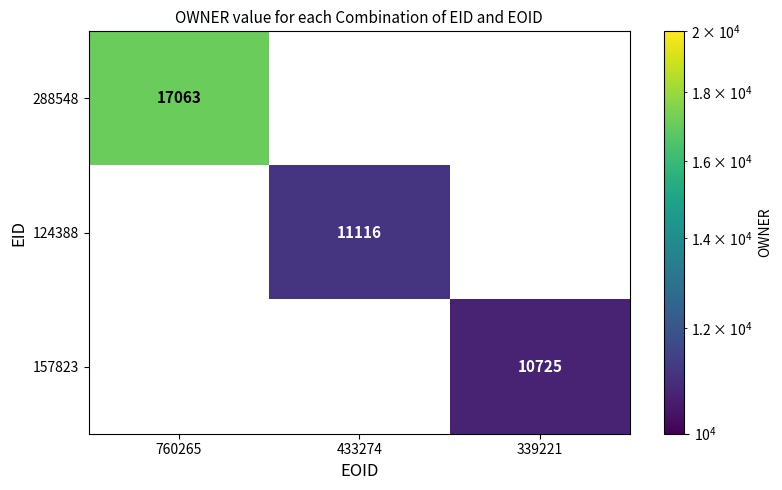

The value of 288548 at 760265 is 17063. True or false?

True